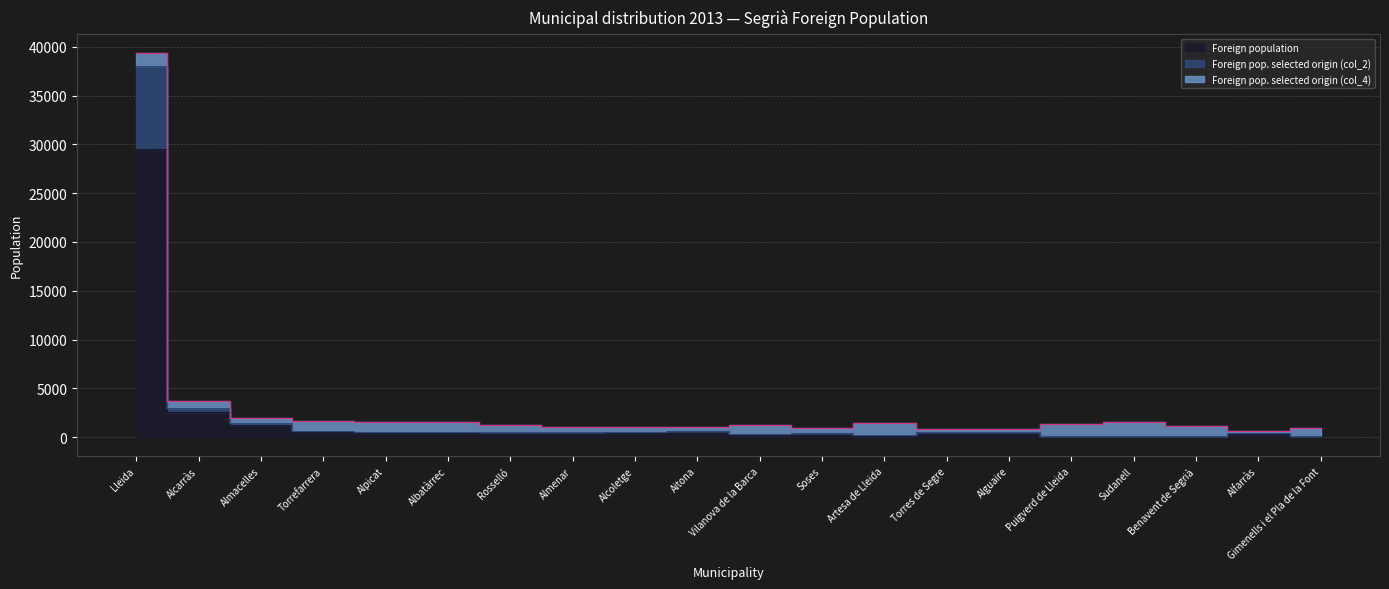

True or false: Foreign pop. selected origin (col_2) has more than 0 interior local peaks.

True